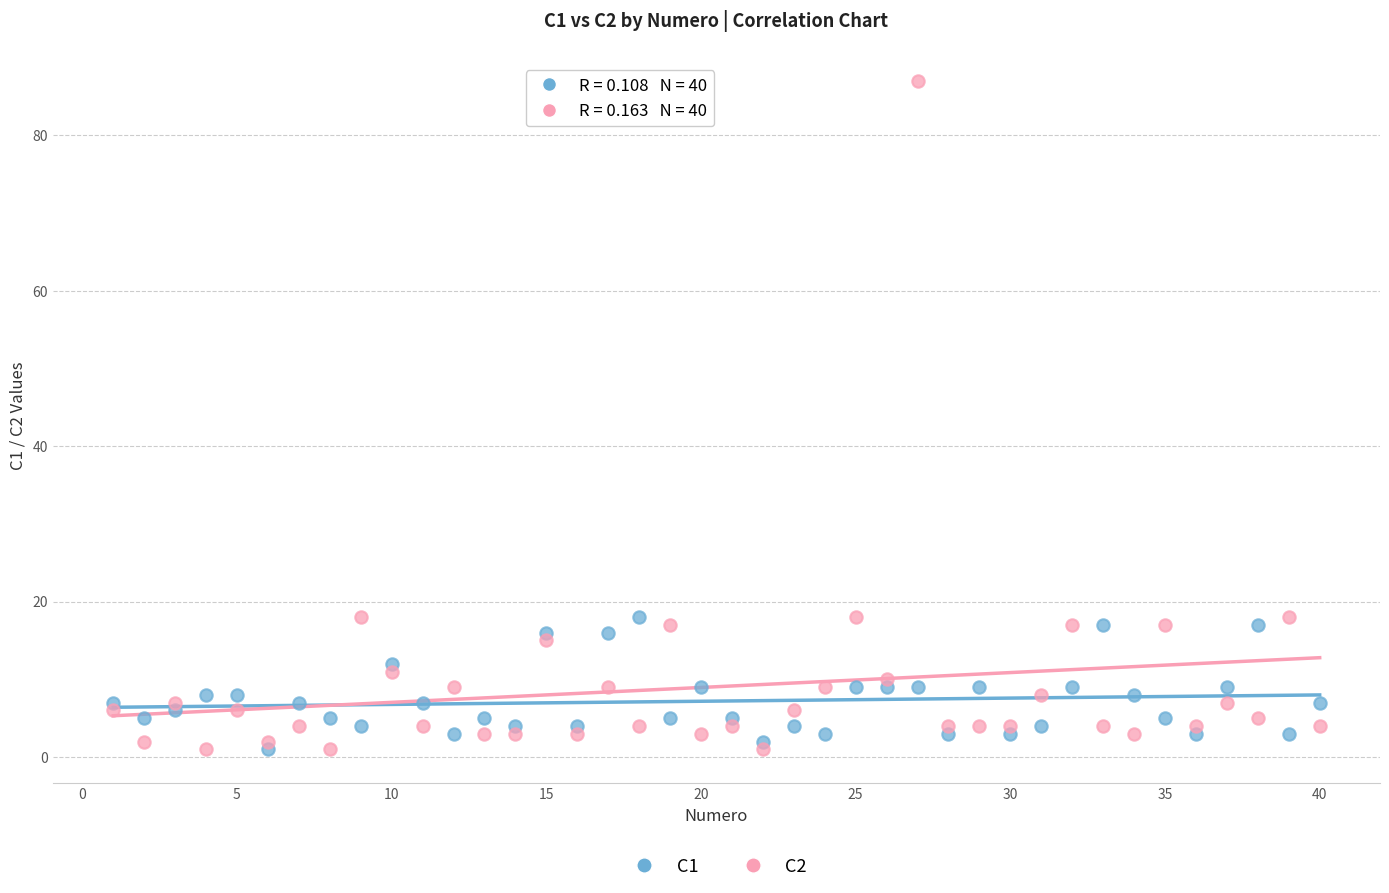

Across all data points, what is the range of X values (max minus min)?

39